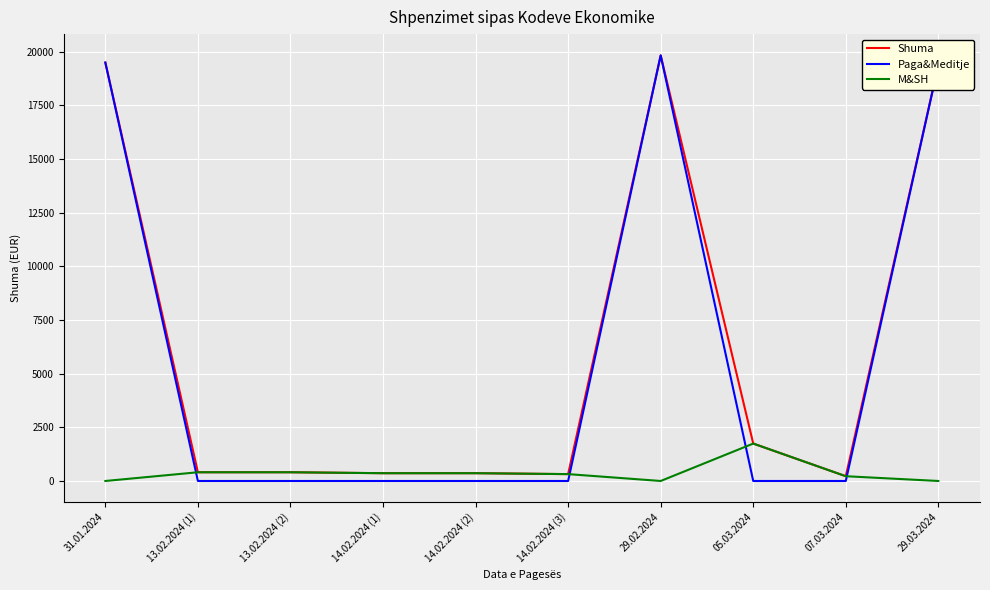

Which series ends up on top after the final intersection of Paga&Meditje and M&SH?

Paga&Meditje